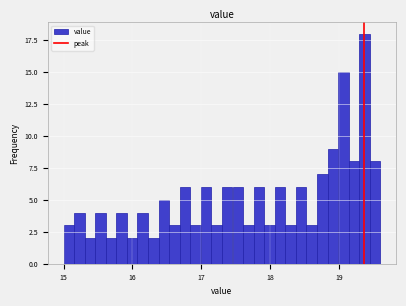

Read against the x-axis, roughly where is the centre of the tallest bar?

19.4